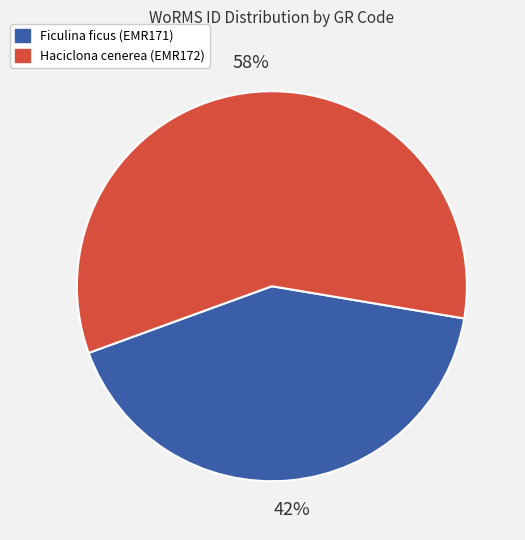

How many segments does this pie chart have?

2